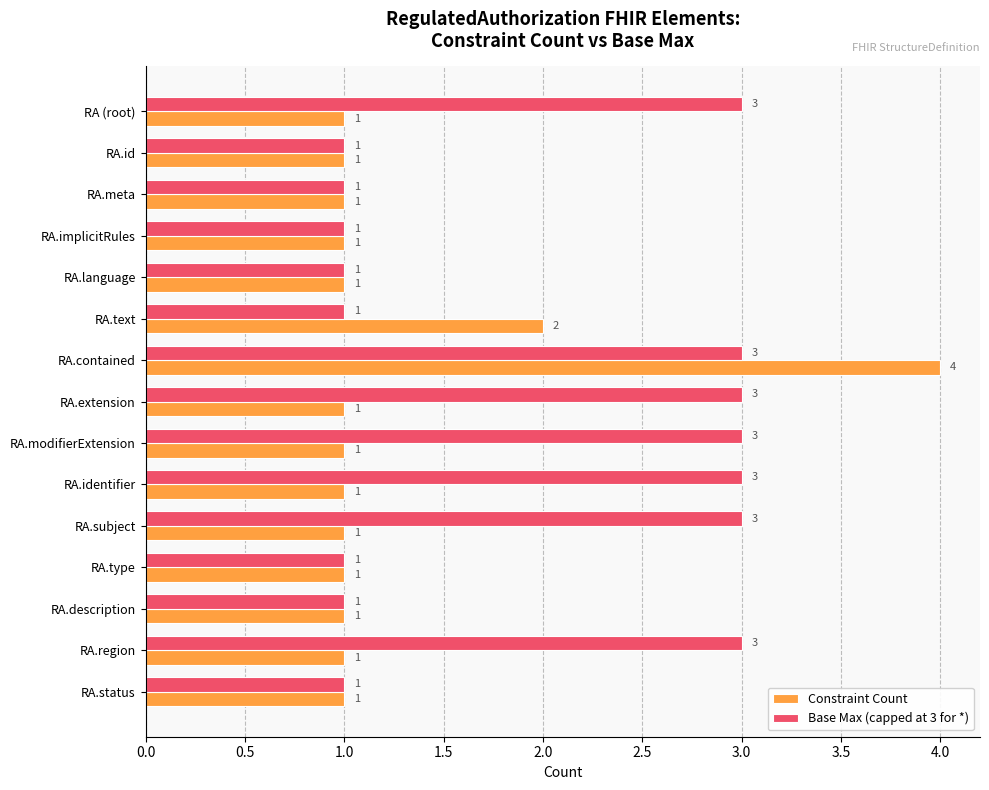

Which series has the widest spread of values?

Constraint Count